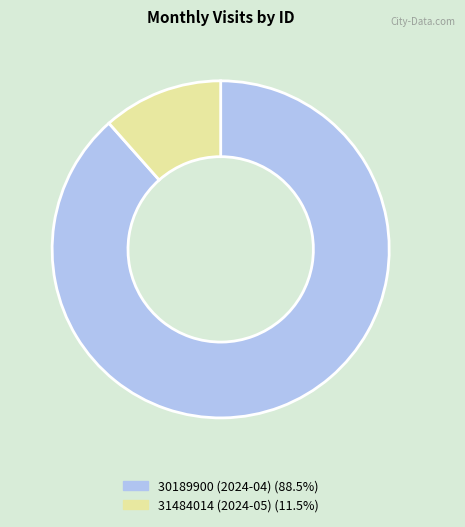

Rank the categories by value from highest to lowest.

30189900 (2024-04), 31484014 (2024-05)